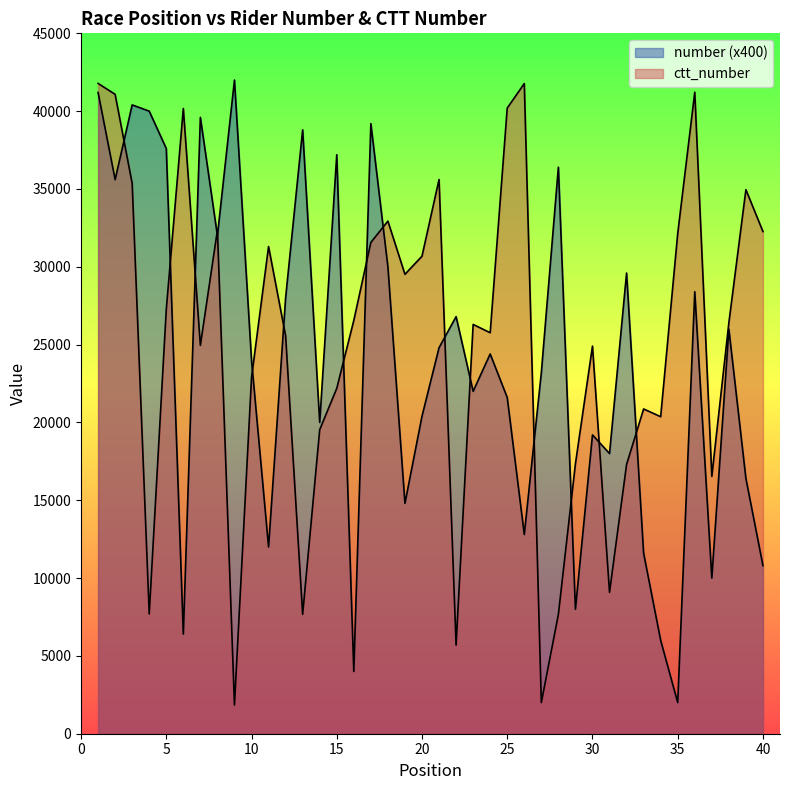

At which label does ctt_number first exceed 26402?

1